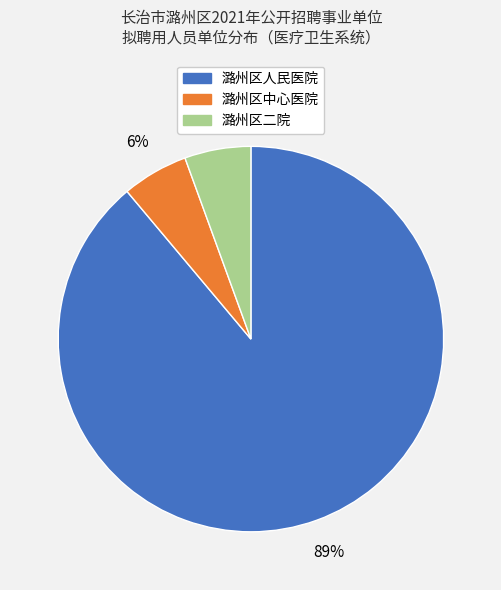

How many slices are in this pie chart?

3